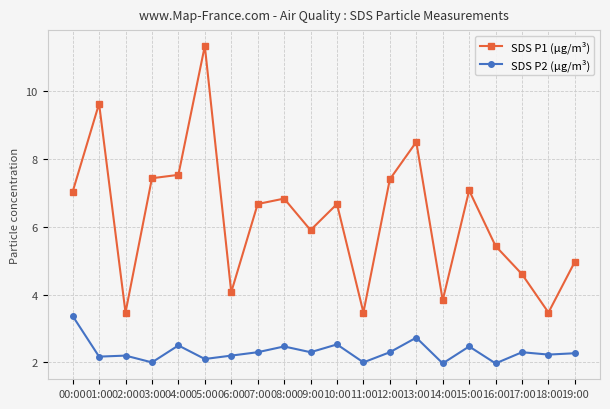

What position from the left is 13:00?

14